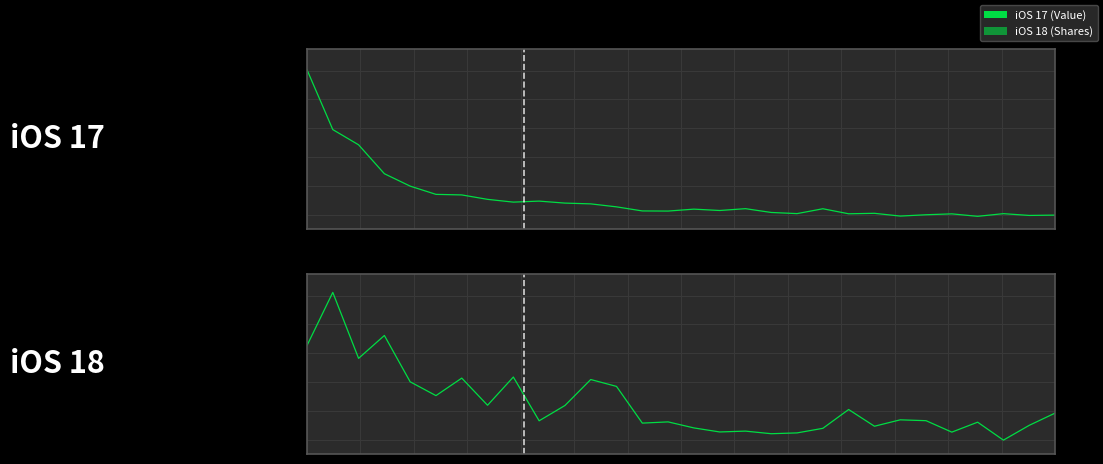

True or false: iOS 17 has more than 2 interior local peaks.

True